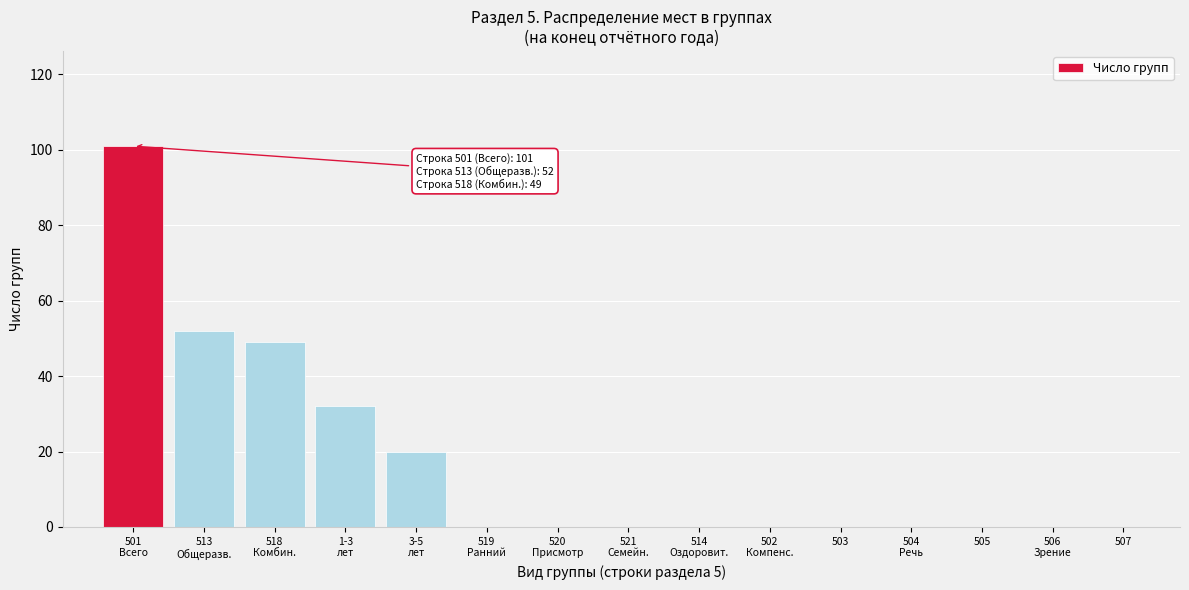

What is the sum of all values?

254